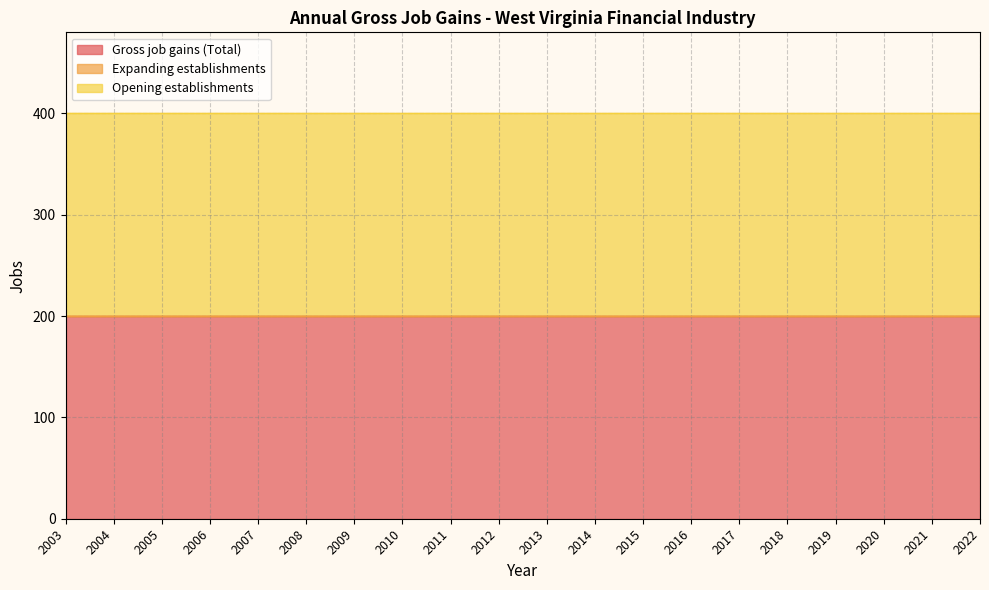

True or false: Gross job gains (Total) and Expanding establishments intersect in this chart.

False